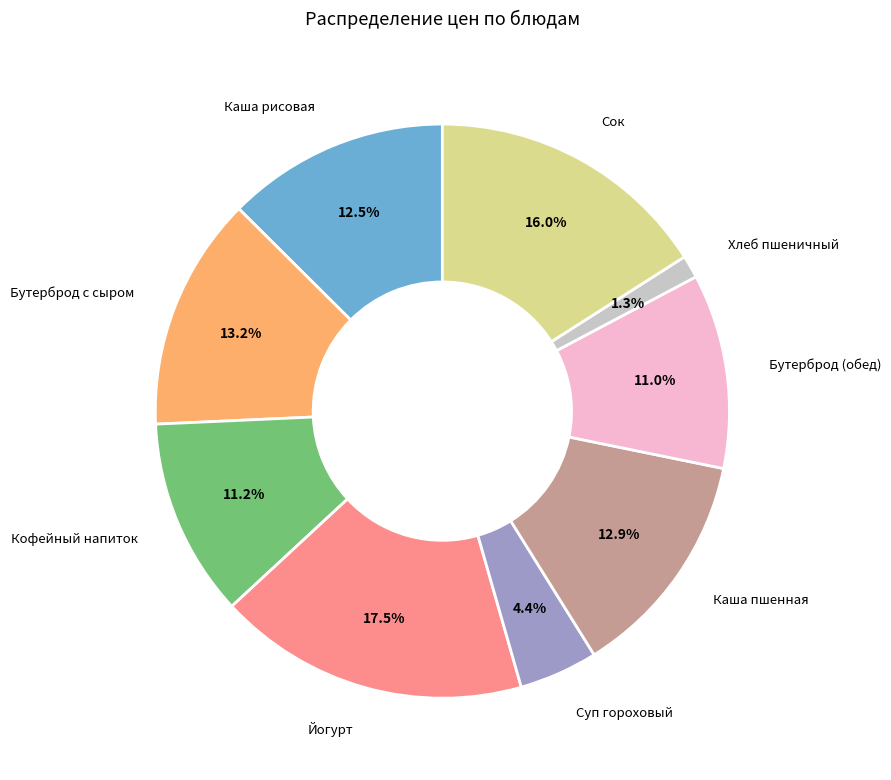

Is there any slice that represents more than half of the pie?

No